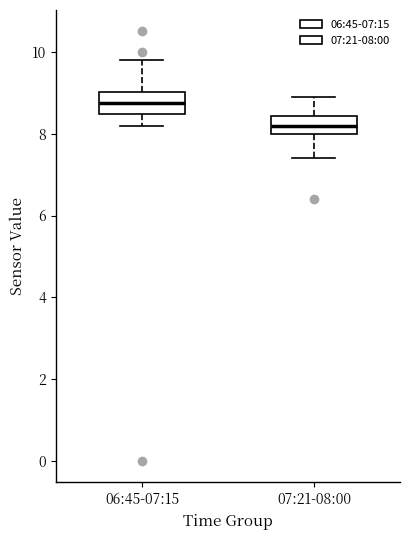

Reading left to right, read every box against the y-axis: the position of its median line, the range the box covers, and the ends of its whiskers. The values are not printed on the chart, so give them approximately, as read against the axis.

06:45-07:15: median 8.8, box 8.4 to 9.0, whiskers 8.2 to 9.8
07:21-08:00: median 8.2, box 8.0 to 8.4, whiskers 7.4 to 9.0